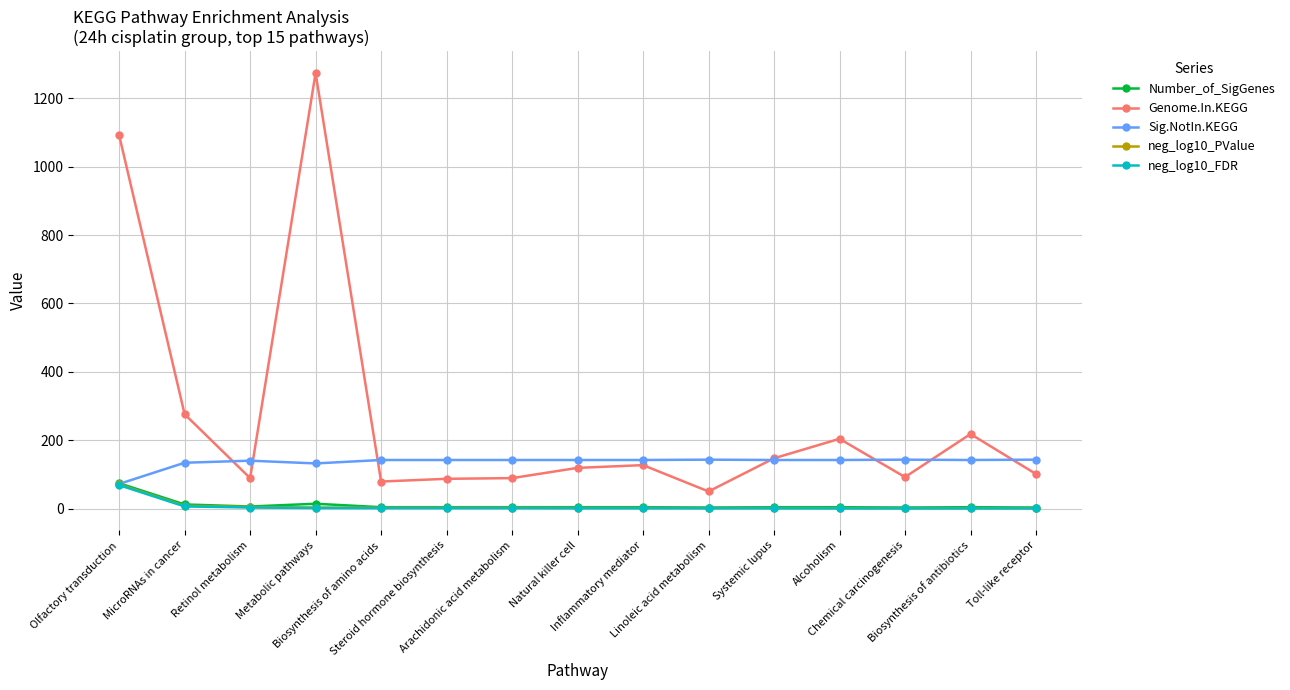

Which series has the widest spread of values?

Genome.In.KEGG